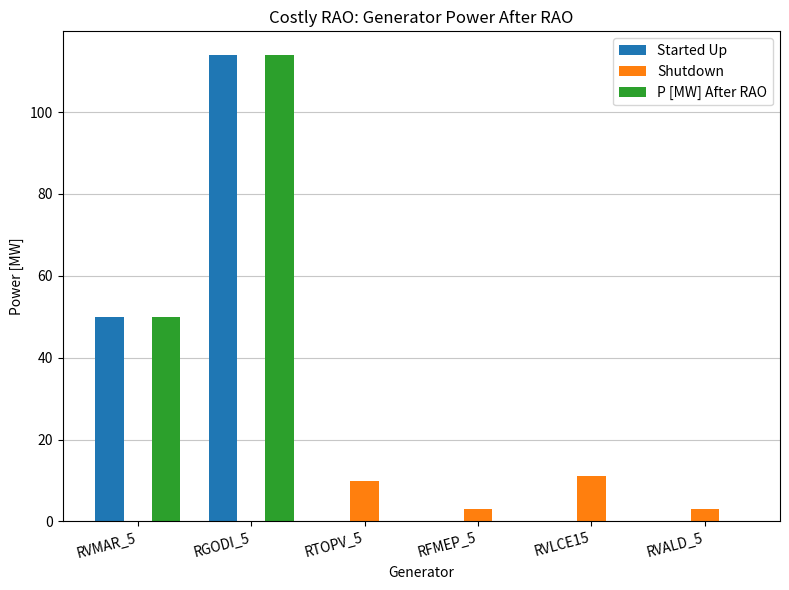

Count the number of data series in this chart.

3